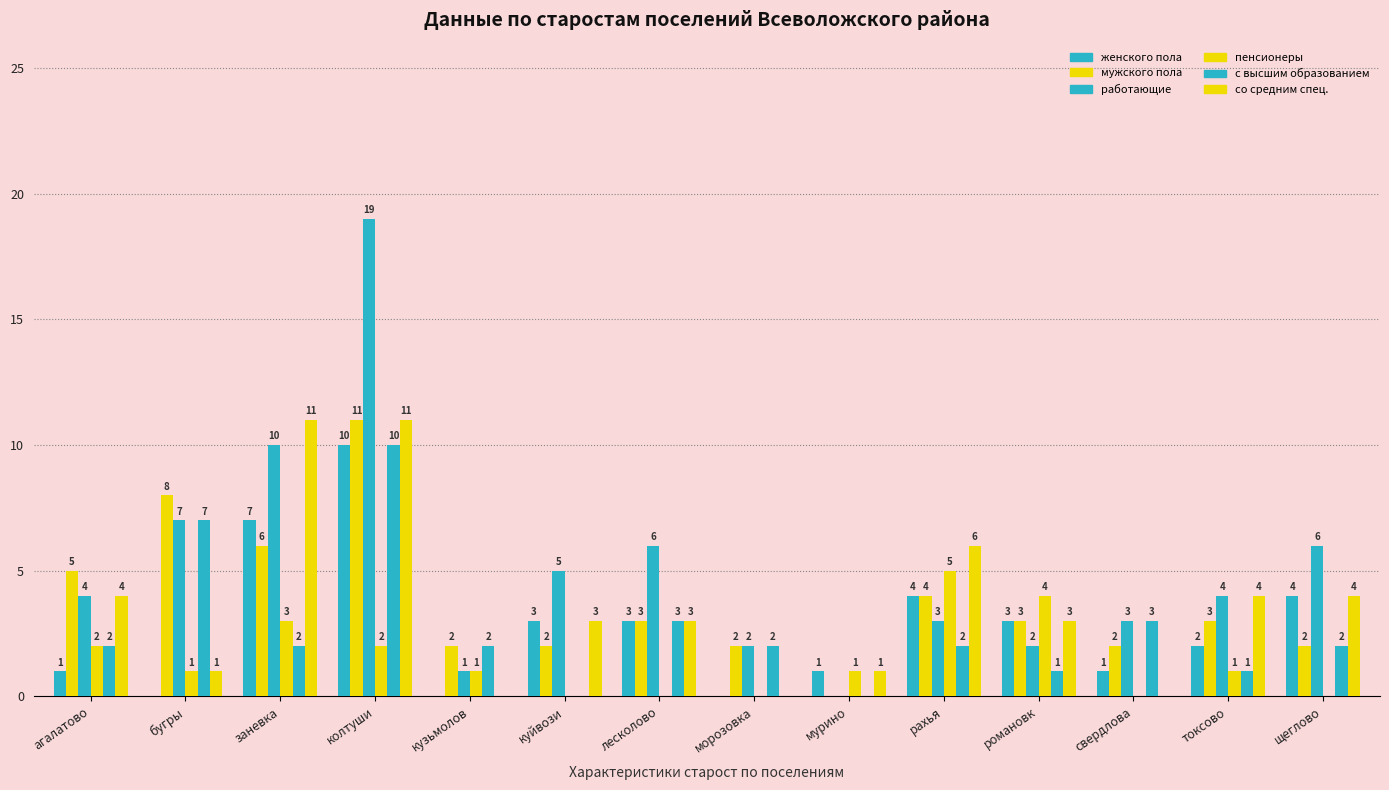

The работающие series shows 5 at куйвози. True or false?

True